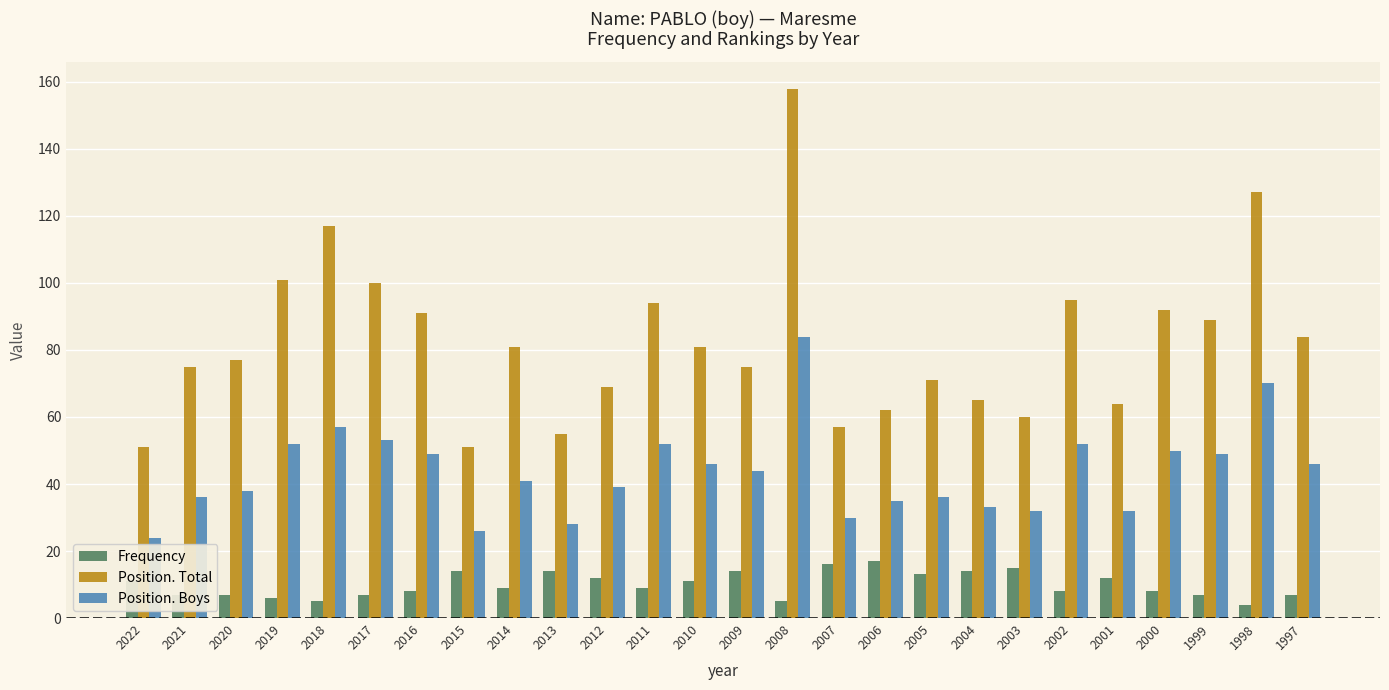

How many groups of bars are there?

26